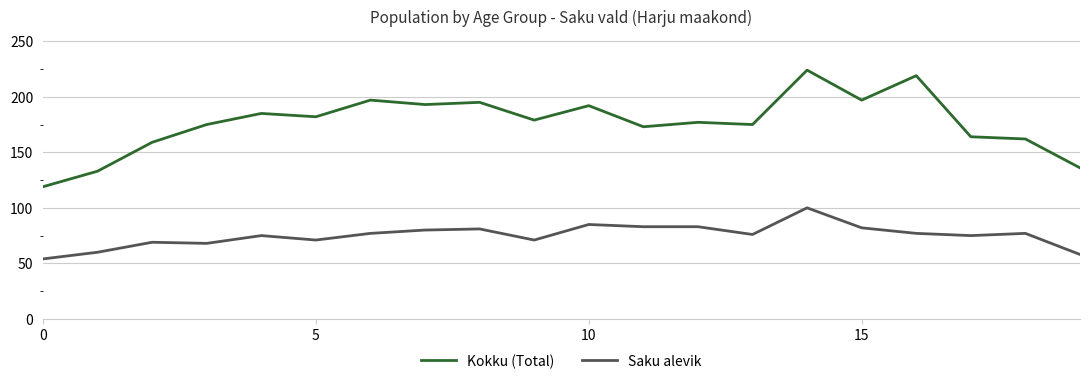

What is the difference between the maximum and minimum values in the Saku alevik series?

46